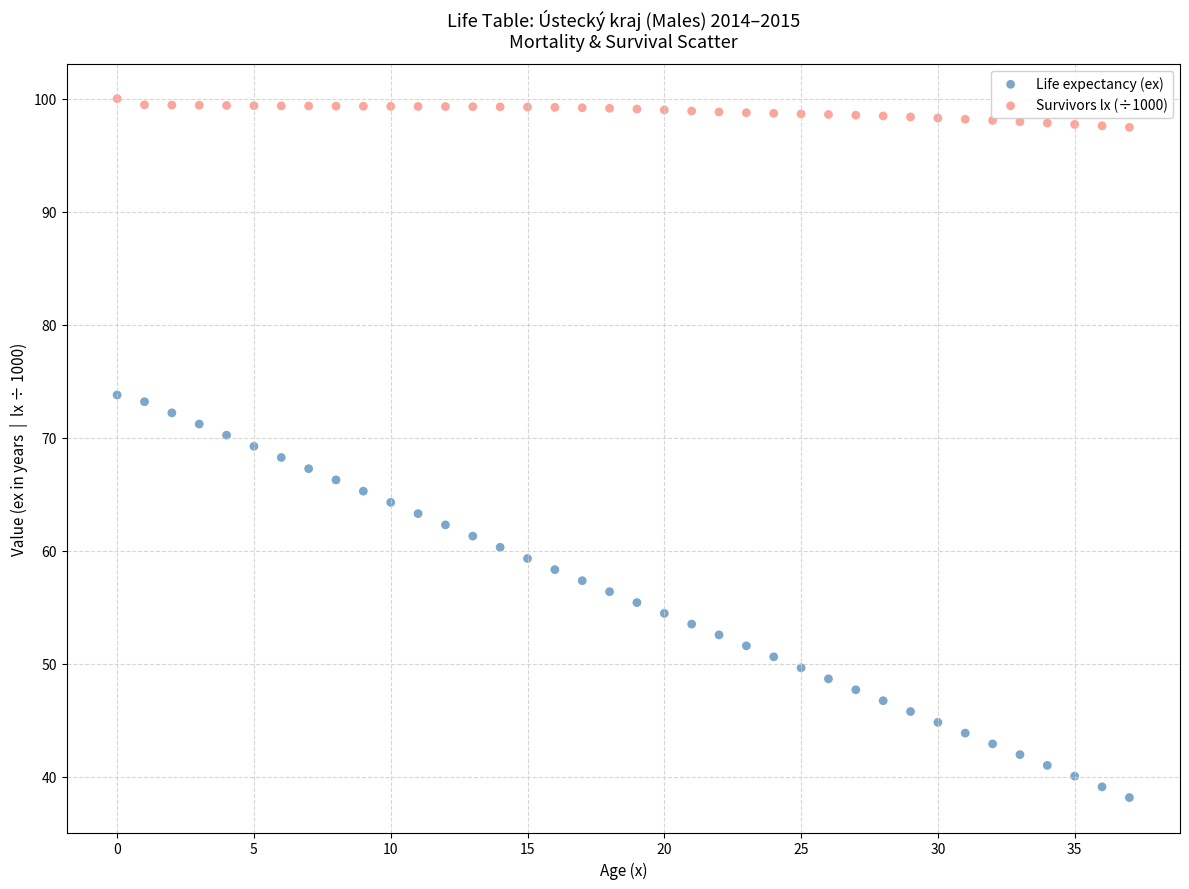

Across all data points, what is the range of Y values (max minus min)?

61.8